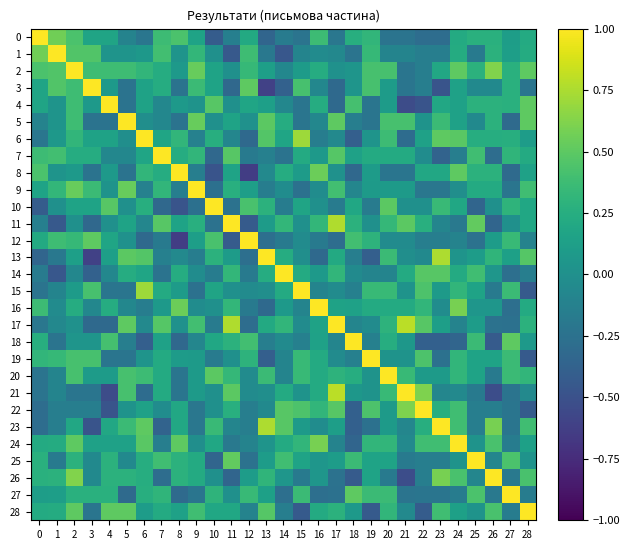

Which category has the lowest value across all series?

8